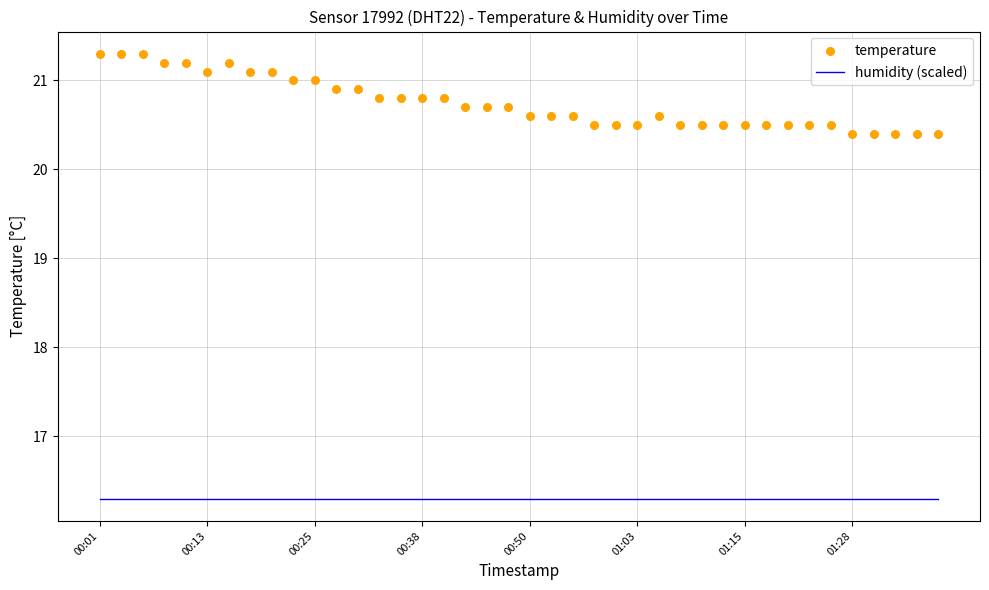

At which category is the sum across all series the highest?

00:01